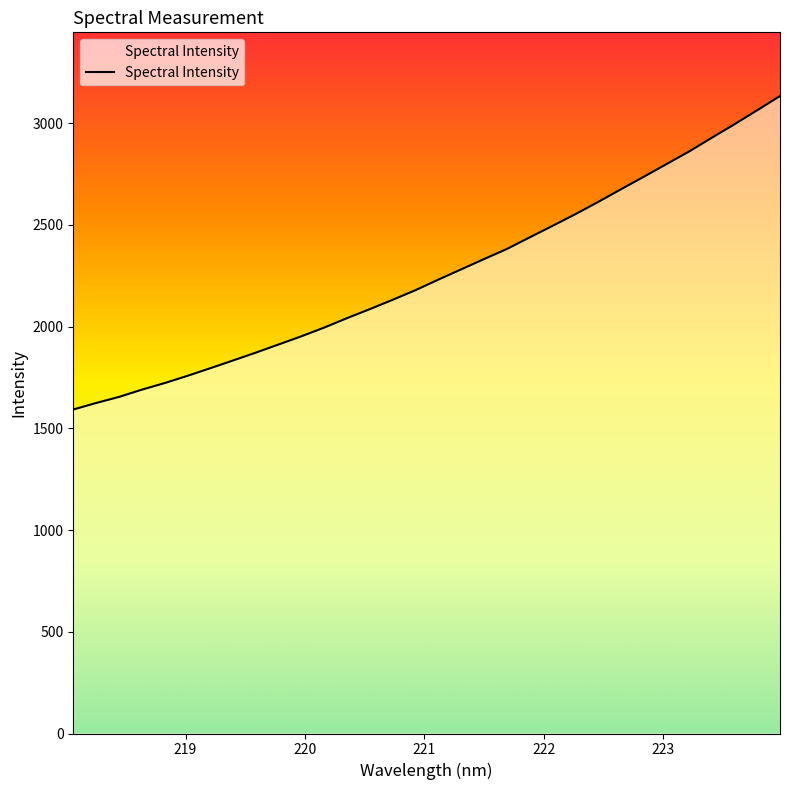

What is the difference between the maximum and minimum values?

1541.0